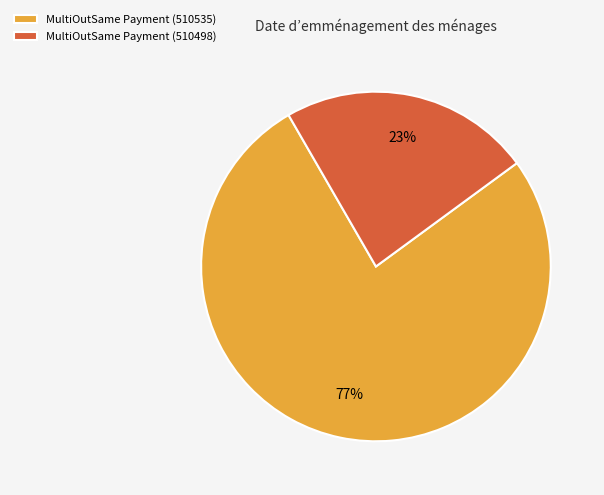

Which slice is the largest?

MultiOutSame Payment (510535)